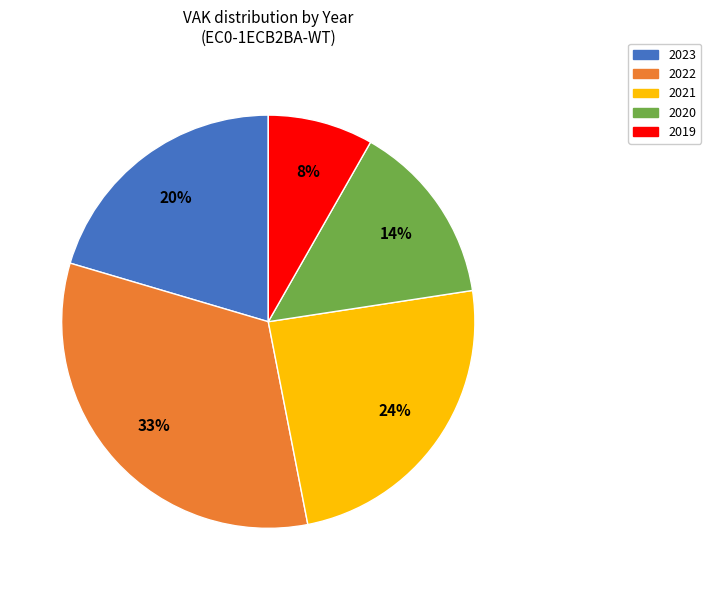

To the nearest percent, what is the average slice percentage?

20%